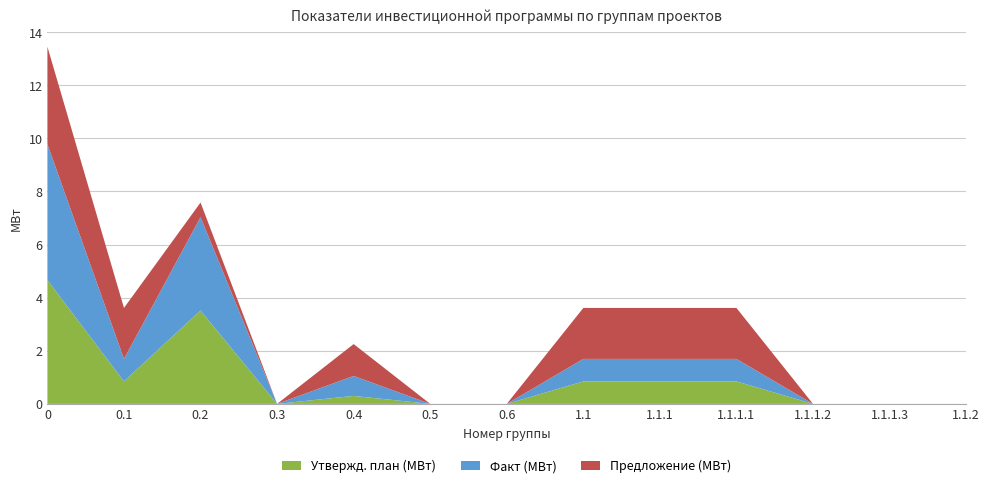

Reading left to right, what are all the values shown in this chart?

Утвержд. план (МВт): 0=4.7	0.1=0.8	0.2=3.5	0.3=0.0	0.4=0.3	0.5=0.0	0.6=0.0	1.1=0.8	1.1.1=0.8	1.1.1.1=0.8	1.1.1.2=0.0	1.1.1.3=0.0	1.1.2=0.0
Факт (МВт): 0=5.1	0.1=0.8	0.2=3.5	0.3=0.0	0.4=0.8	0.5=0.0	0.6=0.0	1.1=0.8	1.1.1=0.8	1.1.1.1=0.8	1.1.1.2=0.0	1.1.1.3=0.0	1.1.2=0.0
Предложение (МВт): 0=3.7	0.1=1.9	0.2=0.6	0.3=0.0	0.4=1.2	0.5=0.0	0.6=0.0	1.1=1.9	1.1.1=1.9	1.1.1.1=1.9	1.1.1.2=0.0	1.1.1.3=0.0	1.1.2=0.0